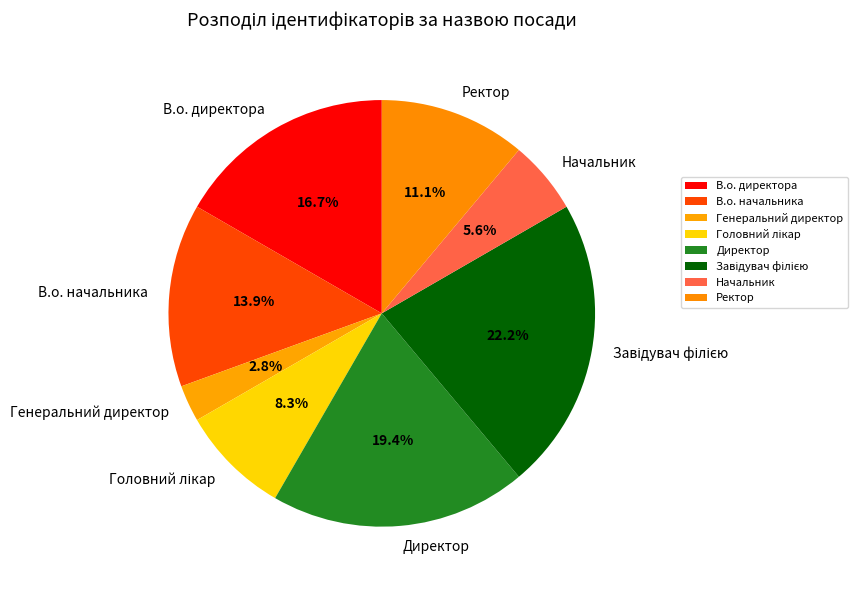

Count the number of slices in the pie.

8